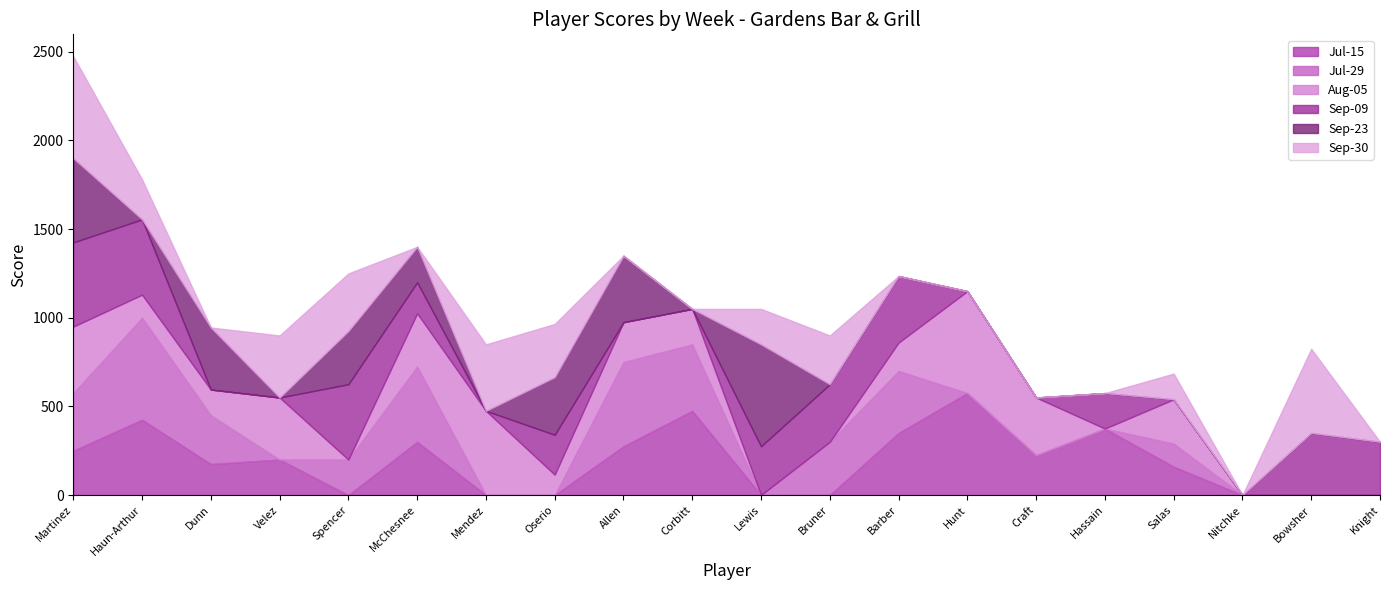

Is it true that Sep-23 equals 0 at Mendez?

True